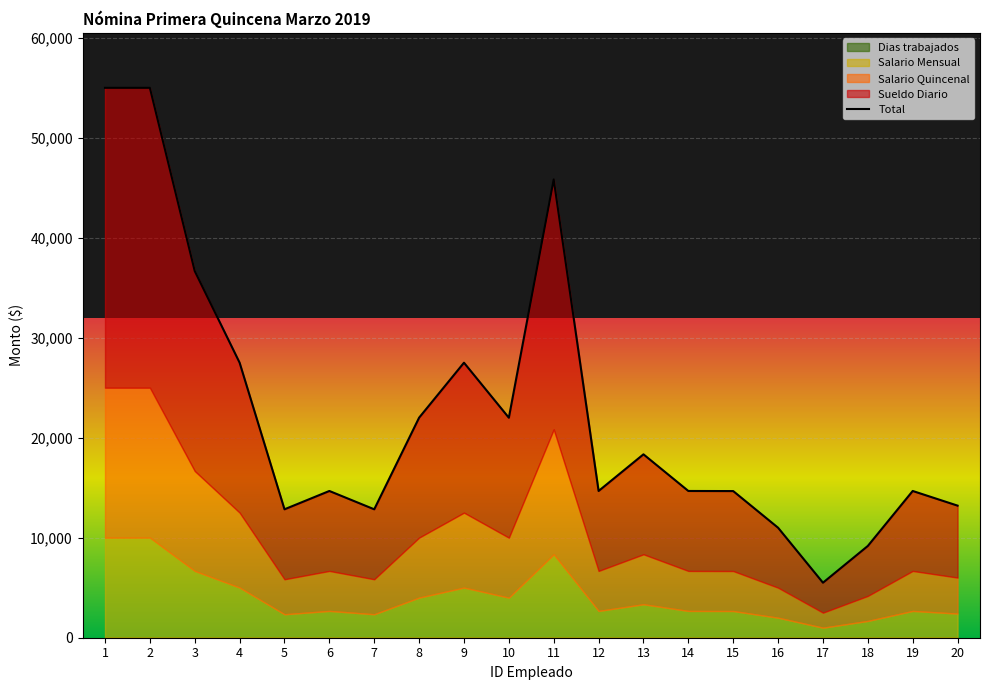

What is the sum of all values?

447964.1